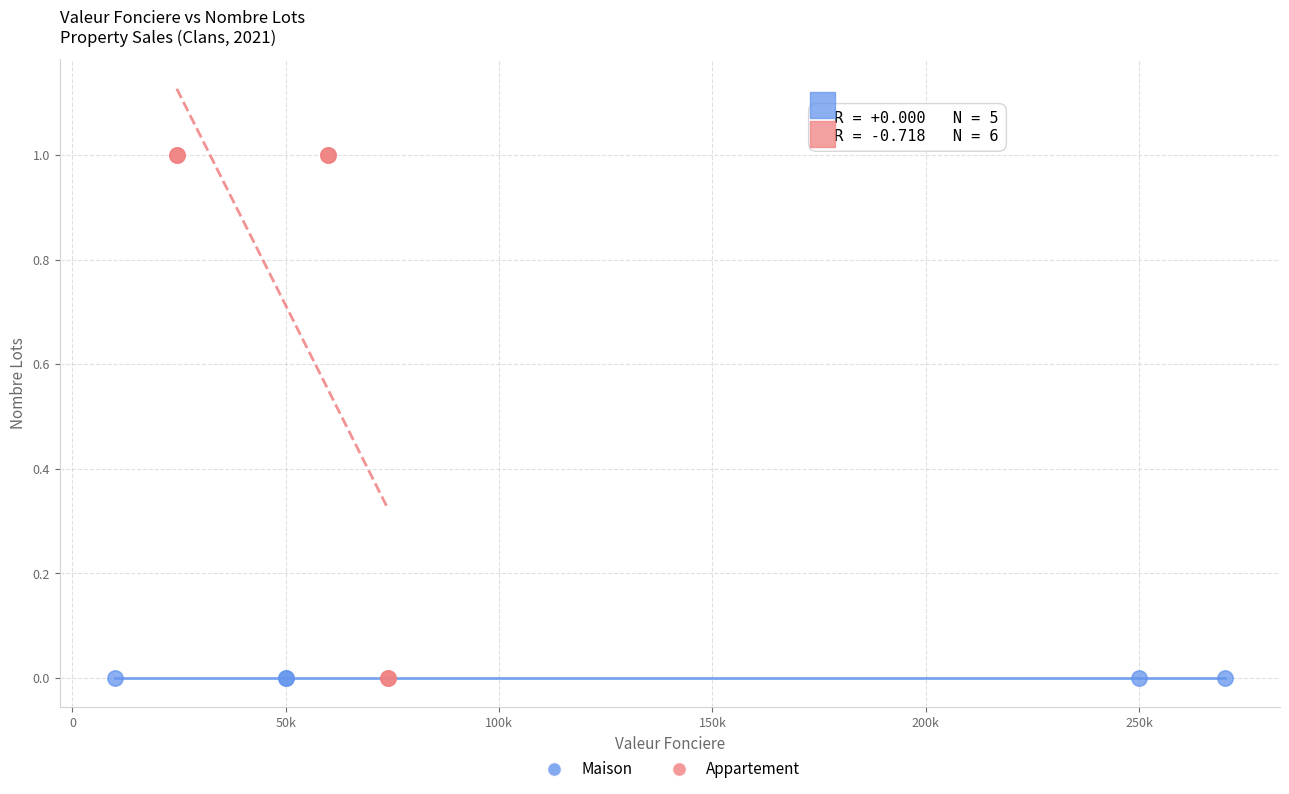

Which series contains the highest Y value?

Appartement